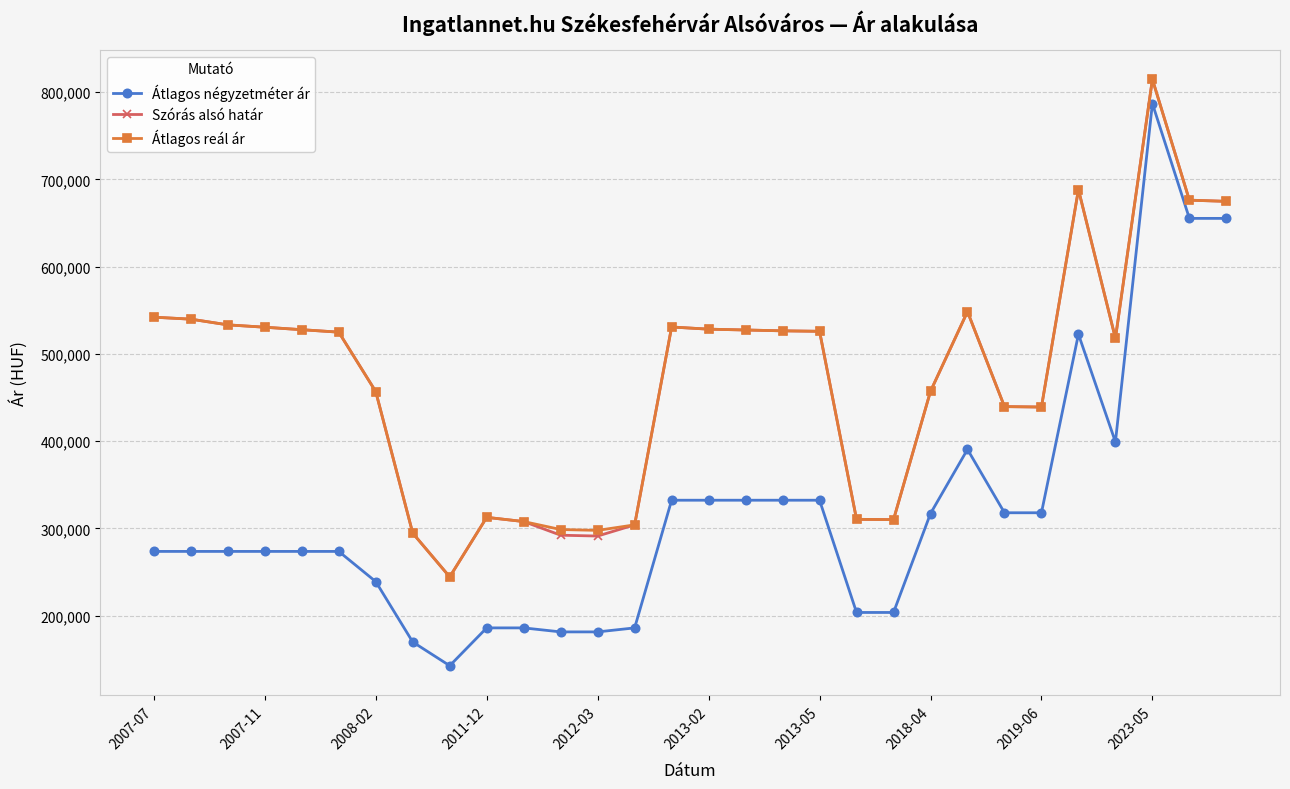

What is the value of the Szórás alsó határ point at the 19th from the left?

525839